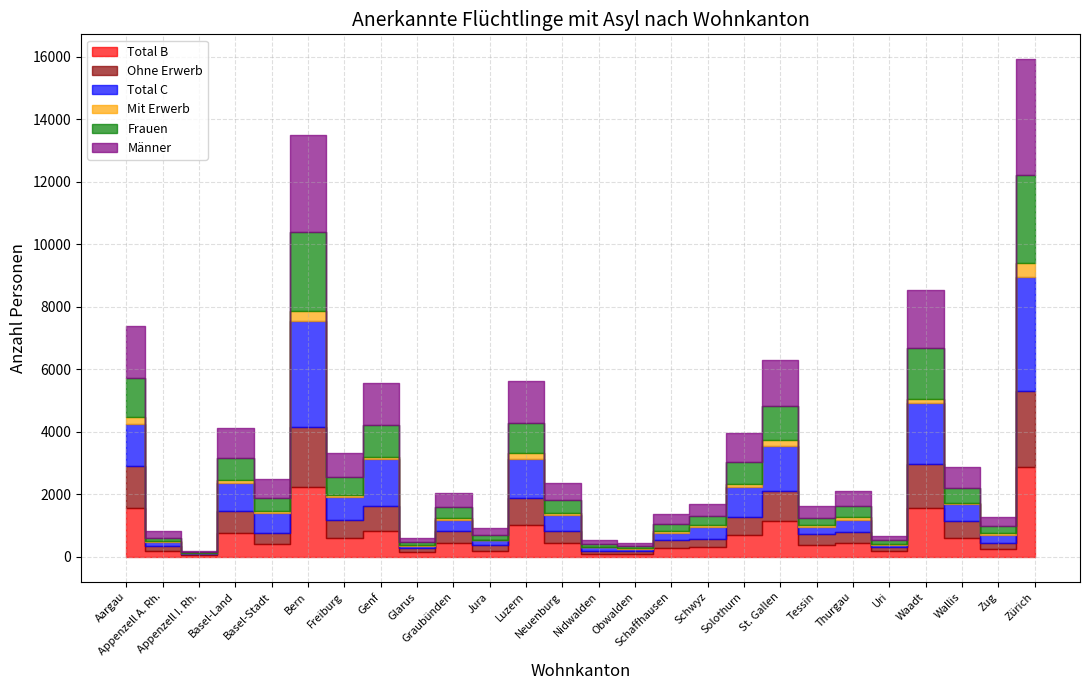

What is the spread (max minus min) of values at Waadt?

1784